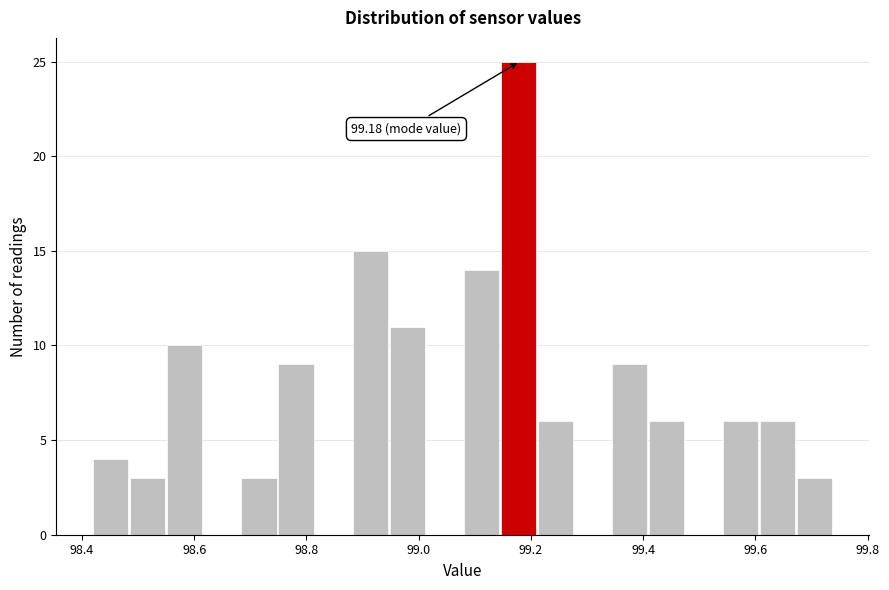

Read against the x-axis, roughly where is the centre of the tallest bar?

99.18